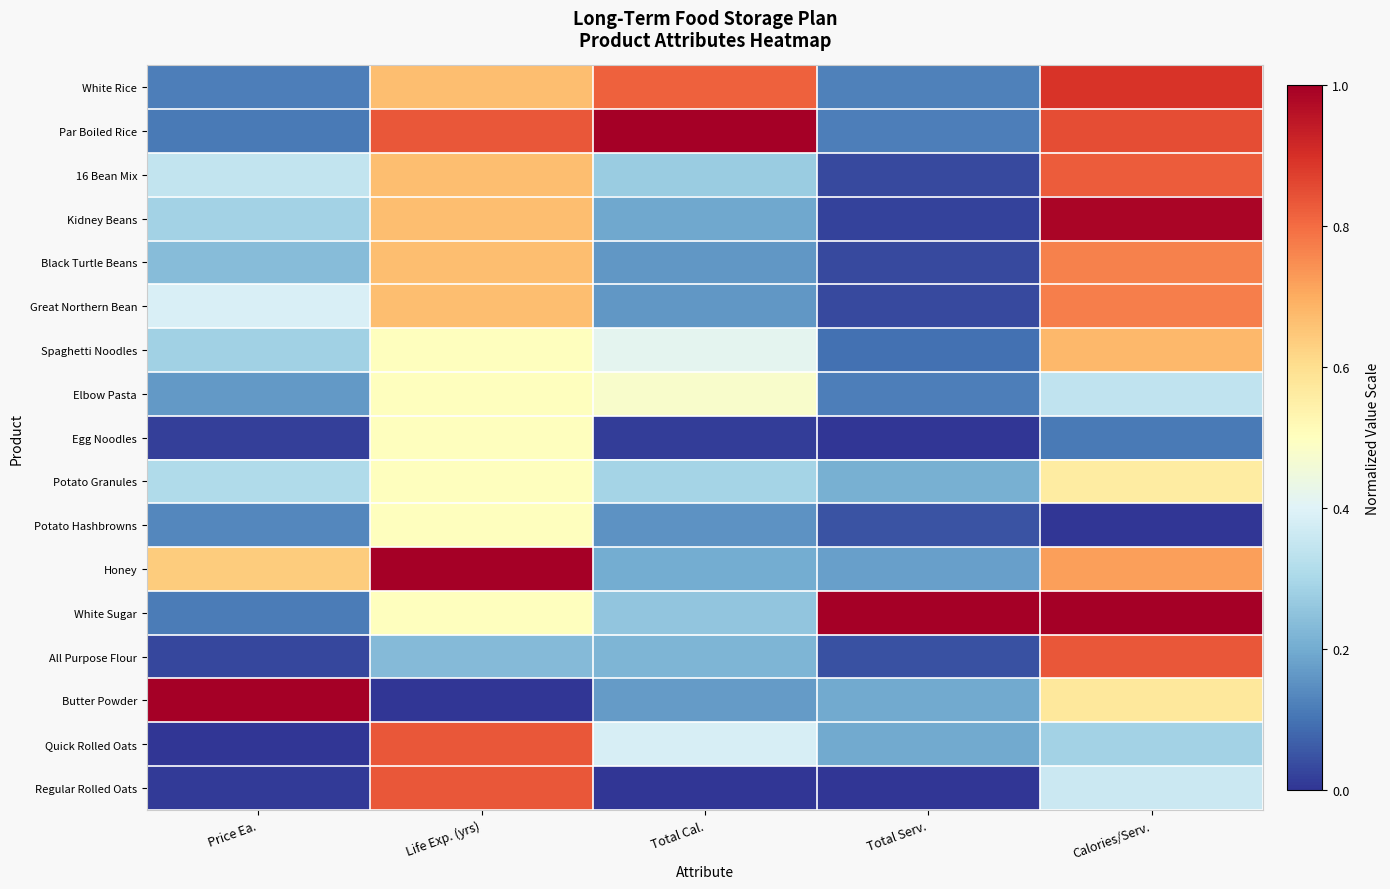

How many categories are shown in the chart?

5